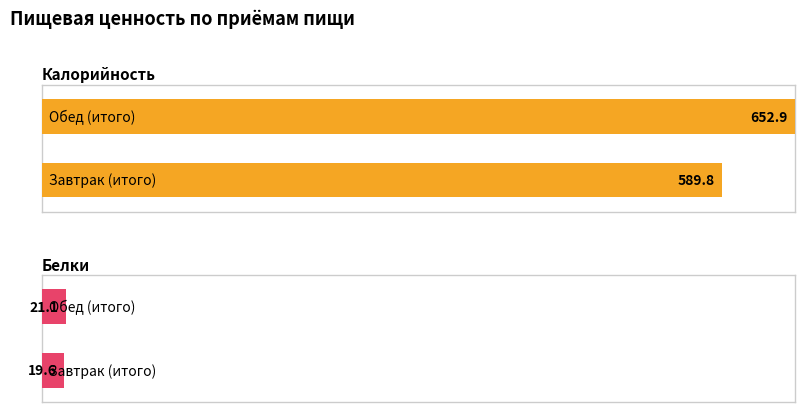

List the series in order of their overall mean, lowest first.

Белки, Калорийность